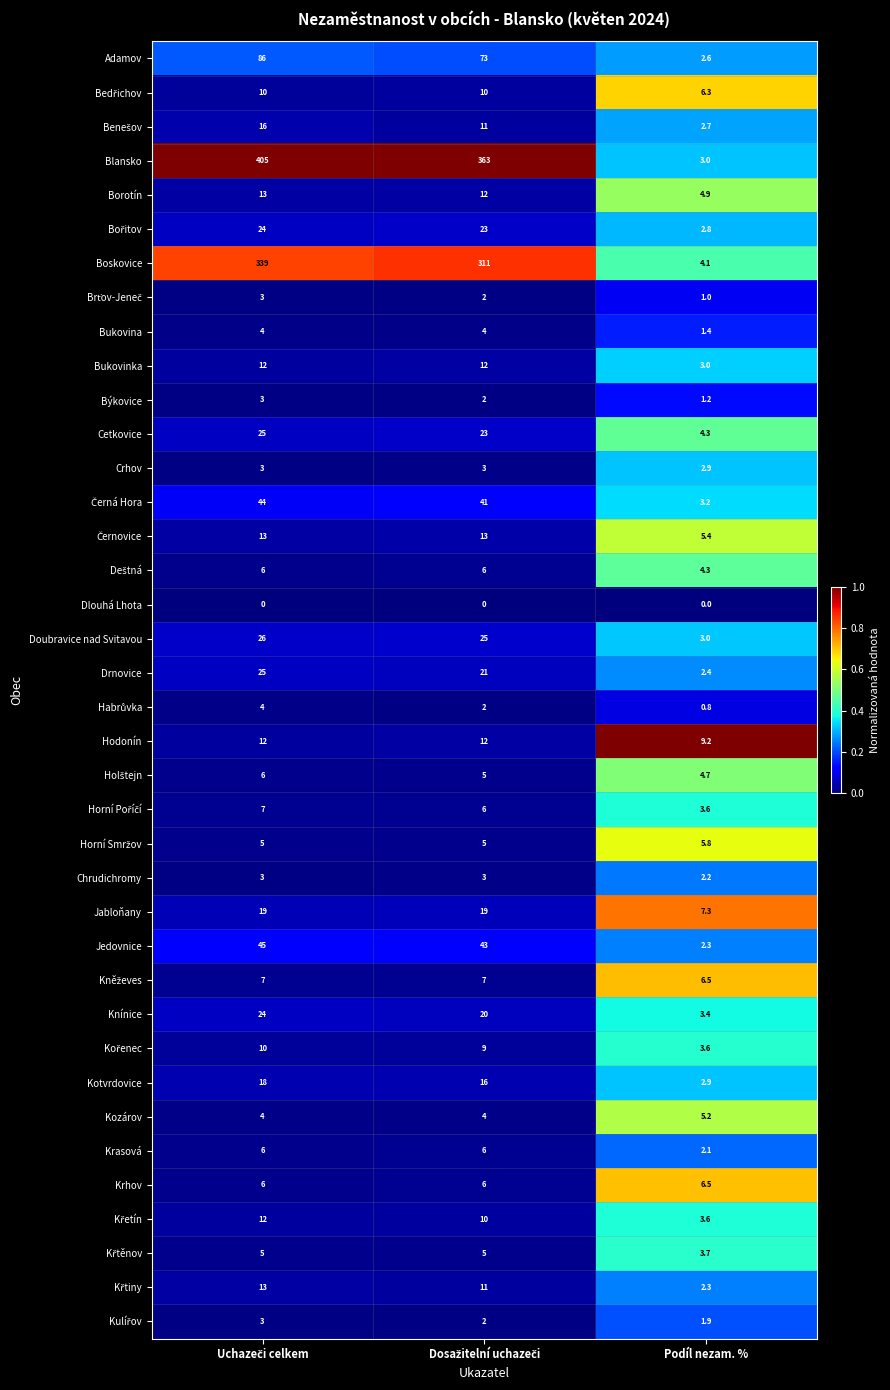

Which series has the widest spread of values?

Blansko